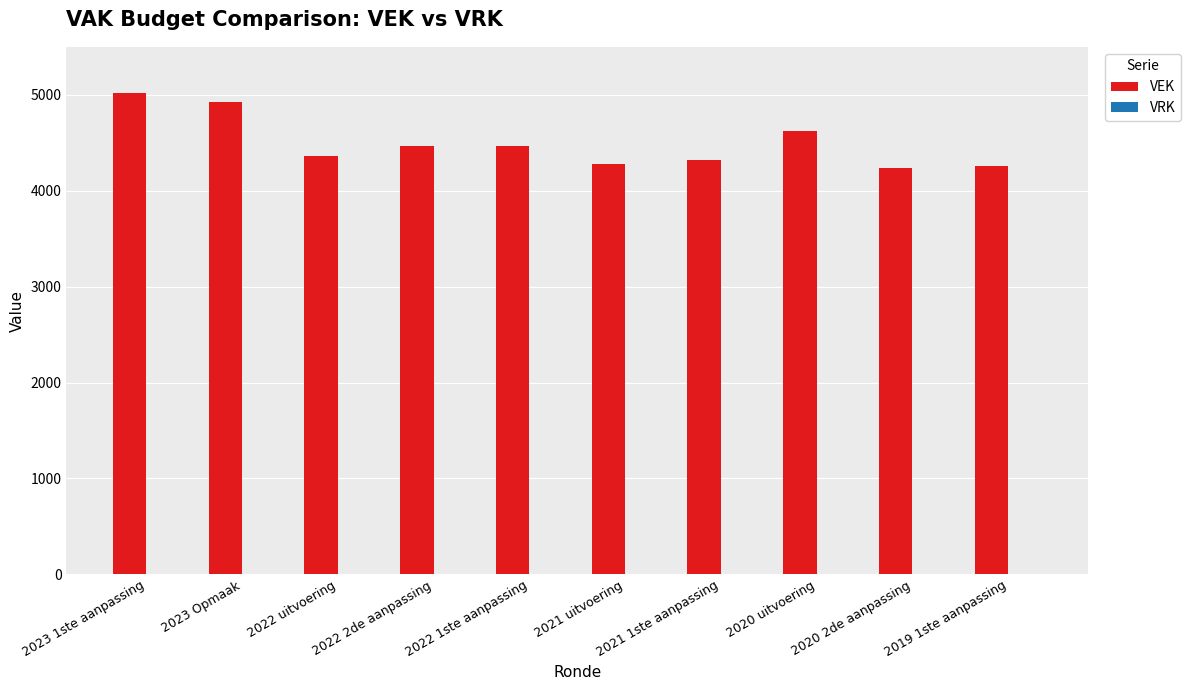

Are the bars grouped side by side (vs. stacked)?

No